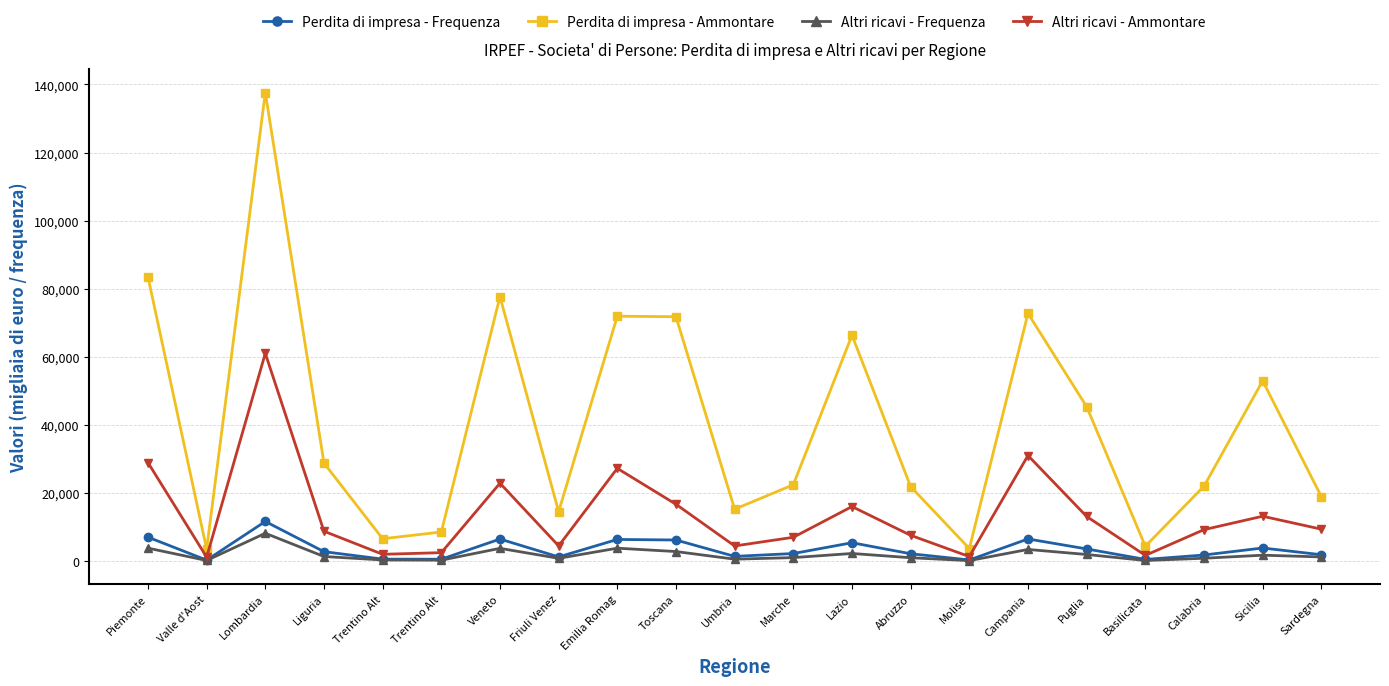

How many interior local valleys does the Altri ricavi - Frequenza series have?

6